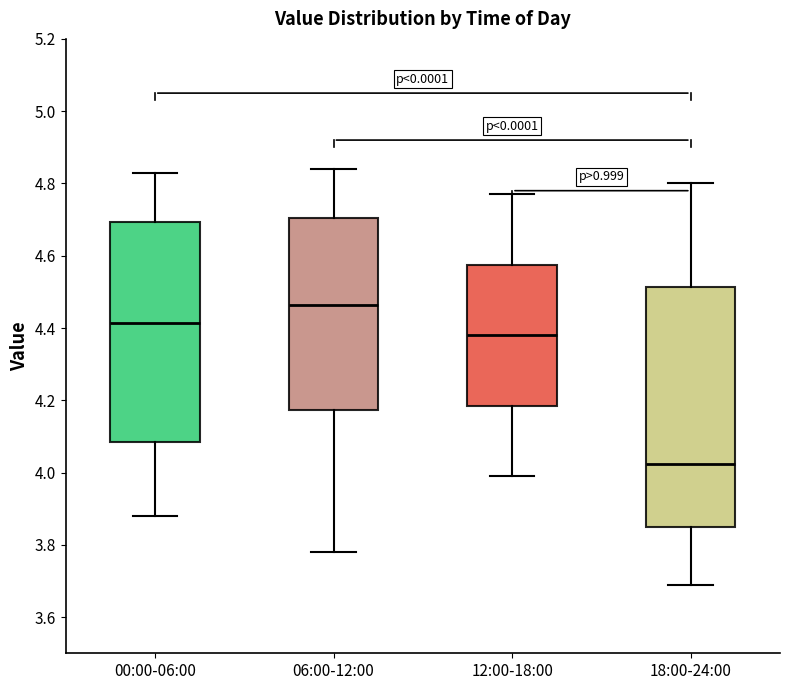

Reading left to right, read every box against the y-axis: the position of its median line, the range the box covers, and the ends of its whiskers. The values are not printed on the chart, so give them approximately, as read against the axis.

00:00-06:00: median 4.42, box 4.08 to 4.70, whiskers 3.88 to 4.84
06:00-12:00: median 4.46, box 4.18 to 4.70, whiskers 3.78 to 4.84
12:00-18:00: median 4.38, box 4.18 to 4.58, whiskers 4.00 to 4.78
18:00-24:00: median 4.02, box 3.86 to 4.52, whiskers 3.70 to 4.80